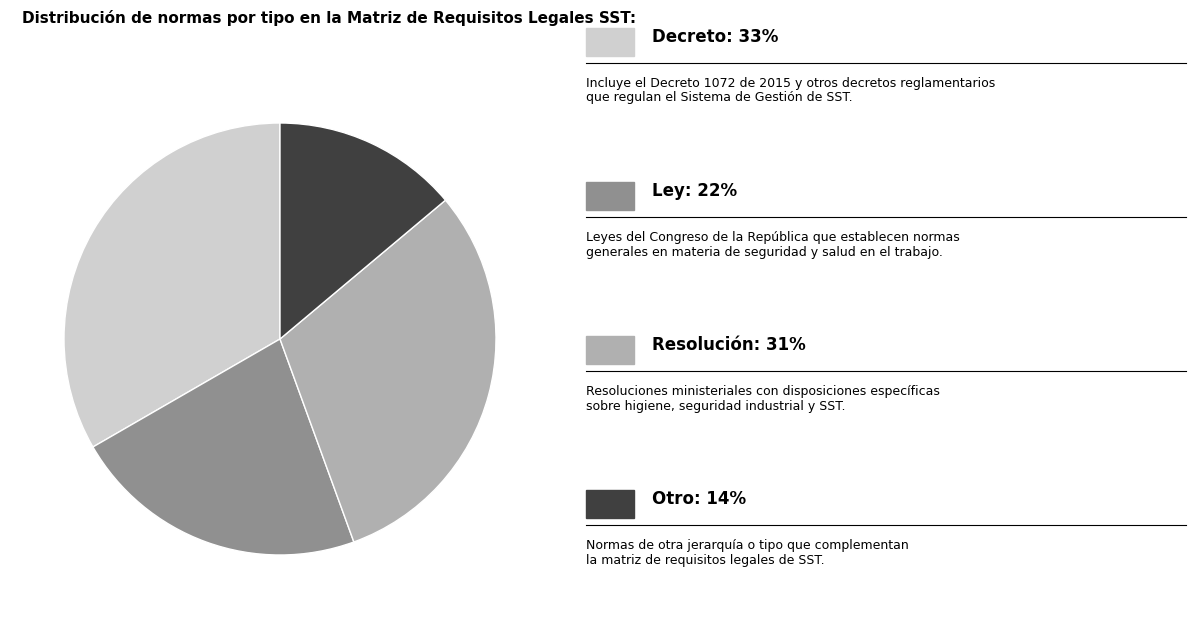

Does any single category account for the majority?

No